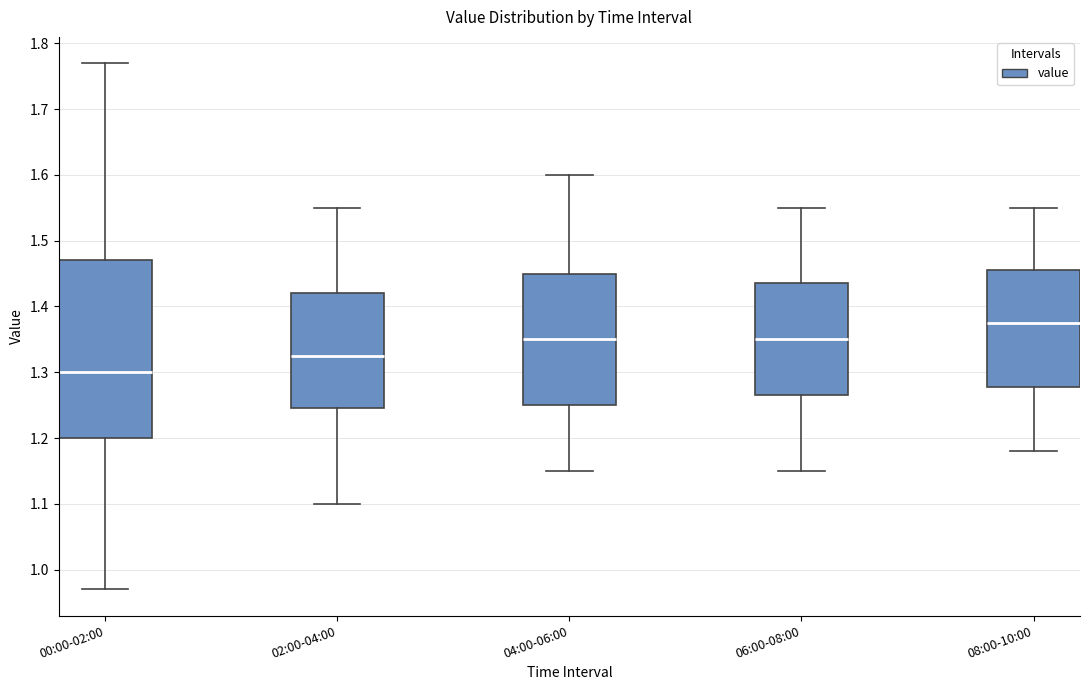

Reading left to right, transcribe this box plot: for each box, give where its median line is, the range the box spans, and where its two whiskers end, as read against the y-axis. The values are not printed on the chart, so give them approximately, as read against the axis.

00:00-02:00: median 1.30, box 1.20 to 1.47, whiskers 0.97 to 1.77
02:00-04:00: median 1.33, box 1.25 to 1.42, whiskers 1.10 to 1.55
04:00-06:00: median 1.35, box 1.25 to 1.45, whiskers 1.15 to 1.60
06:00-08:00: median 1.35, box 1.27 to 1.44, whiskers 1.15 to 1.55
08:00-10:00: median 1.38, box 1.28 to 1.46, whiskers 1.18 to 1.55